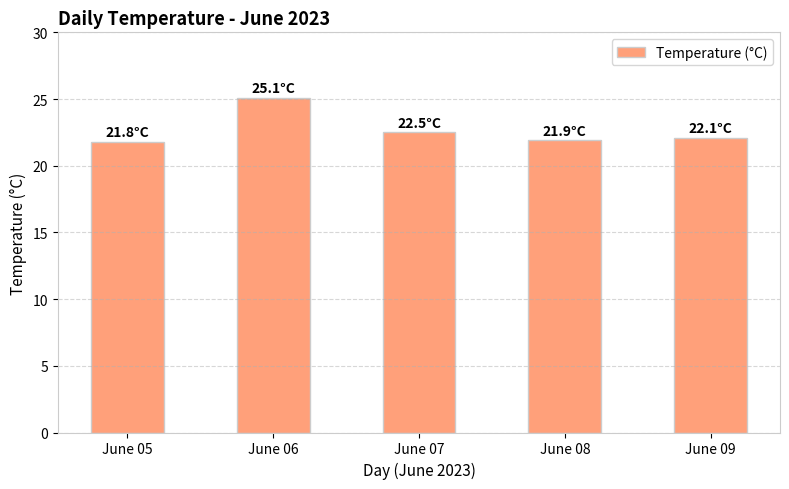

What is the change in value from June 05 to June 06?

+3.3